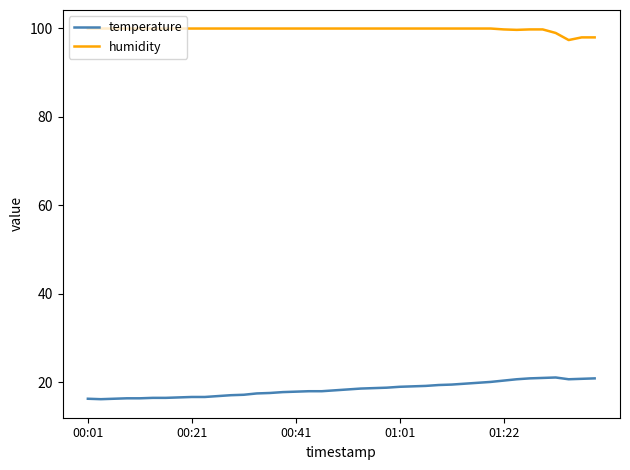

Rank the series by their maximum value, from highest to lowest.

humidity, temperature